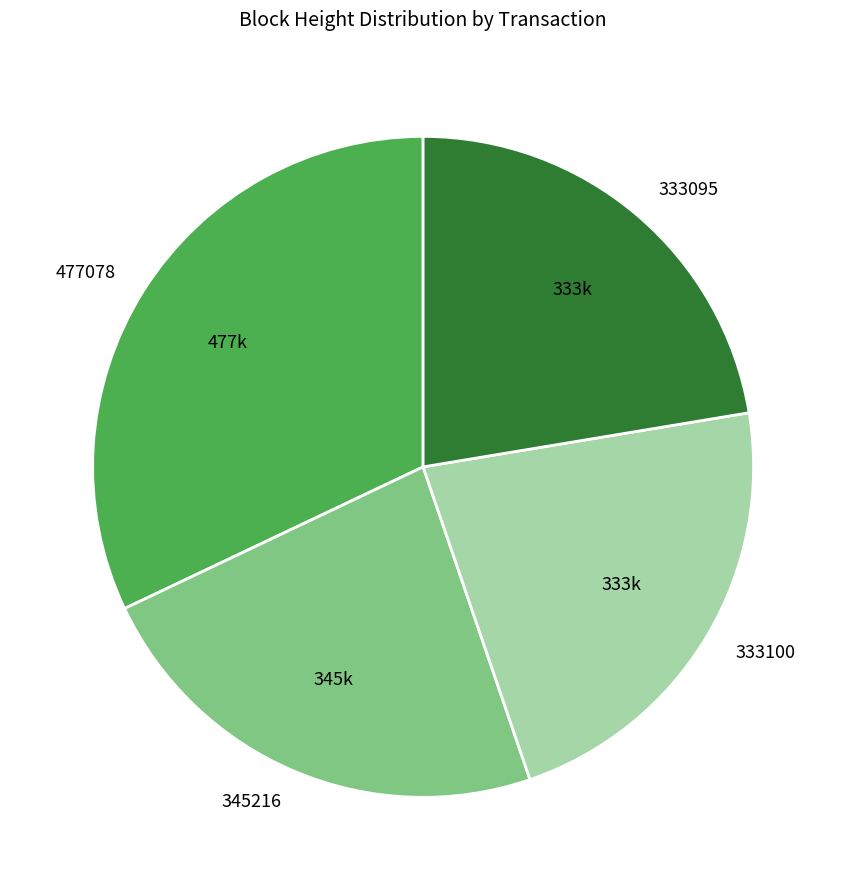

Do 477078 and 333095 together represent more than half of the pie?

Yes